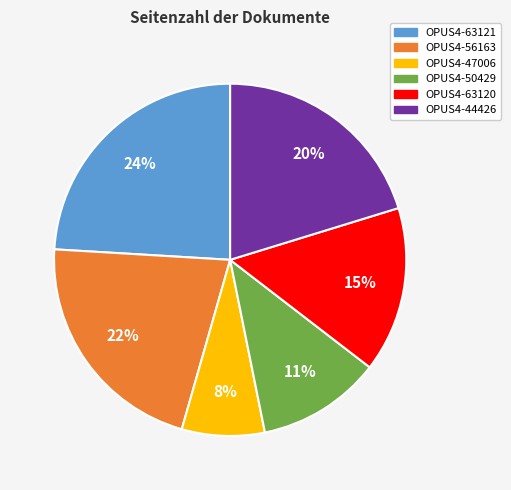

Approximately how many times larger is the value at OPUS4-63121 compared to OPUS4-56163?

1.1